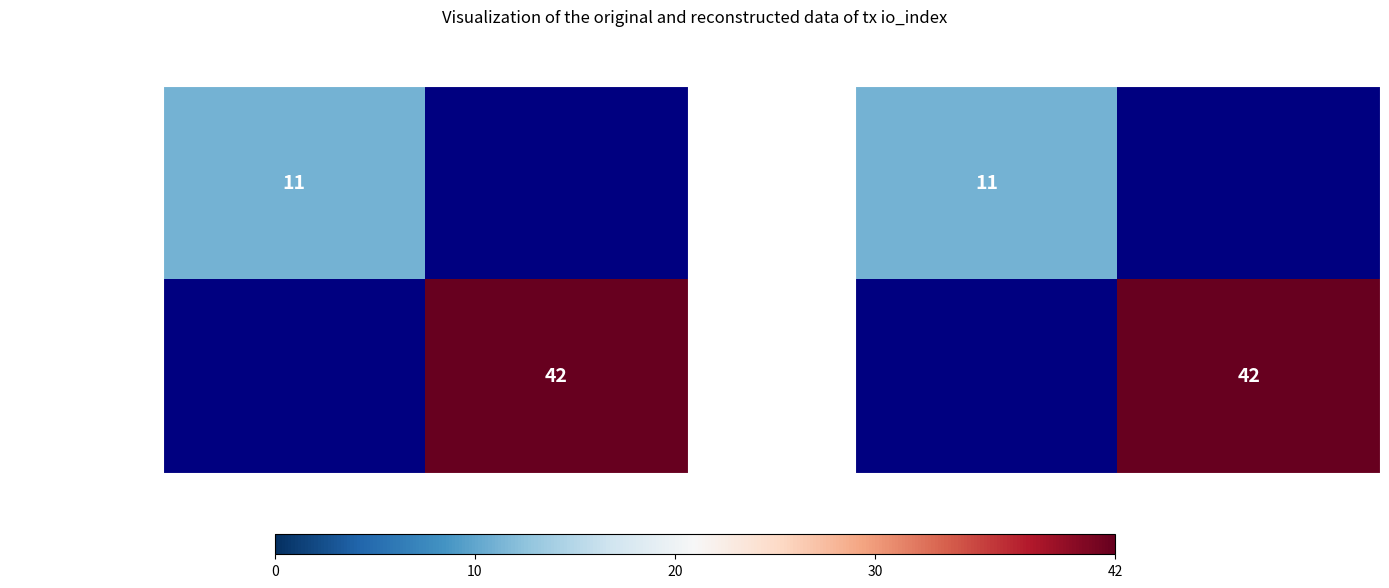

At -1, list the series in order from smallest to largest.

e17e64555e0594e...18106ef, 21e9c4d82784f65...a8699